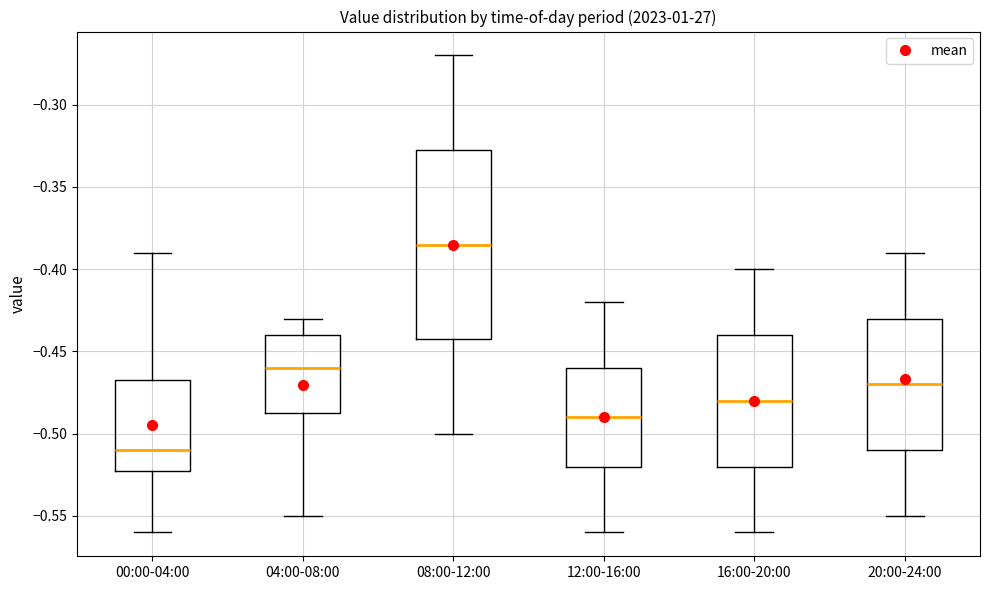

Where does the median line of the box for 20:00-24:00 sit on the y-axis? The values are not printed on the chart, so give them approximately, as read against the axis.

-0.470